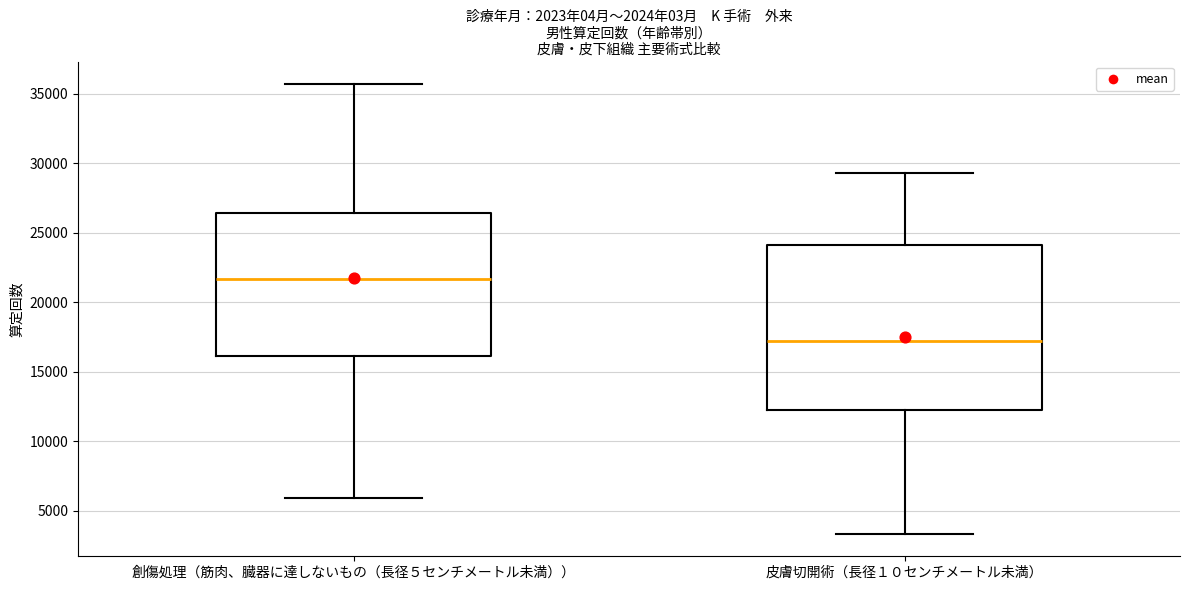

Which box is the tallest, from its lower edge to its upper edge?

皮膚切開術（長径１０センチメートル未満）